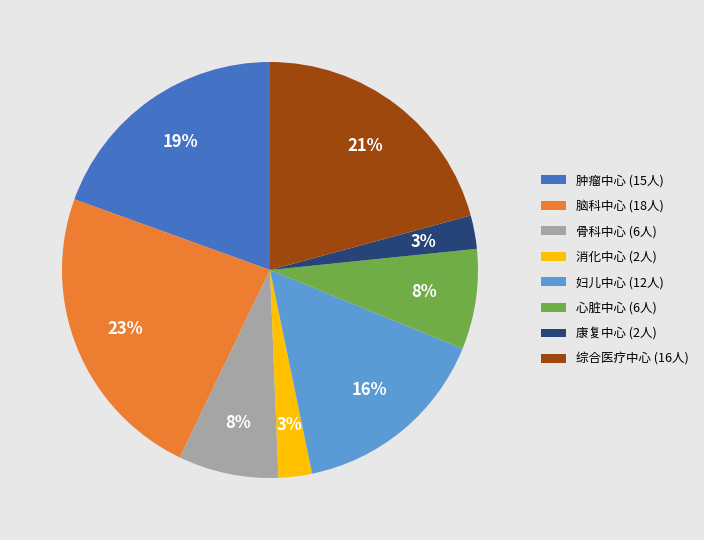

Do 心脏中心 (6人) and 骨科中心 (6人) together represent more than half of the pie?

No